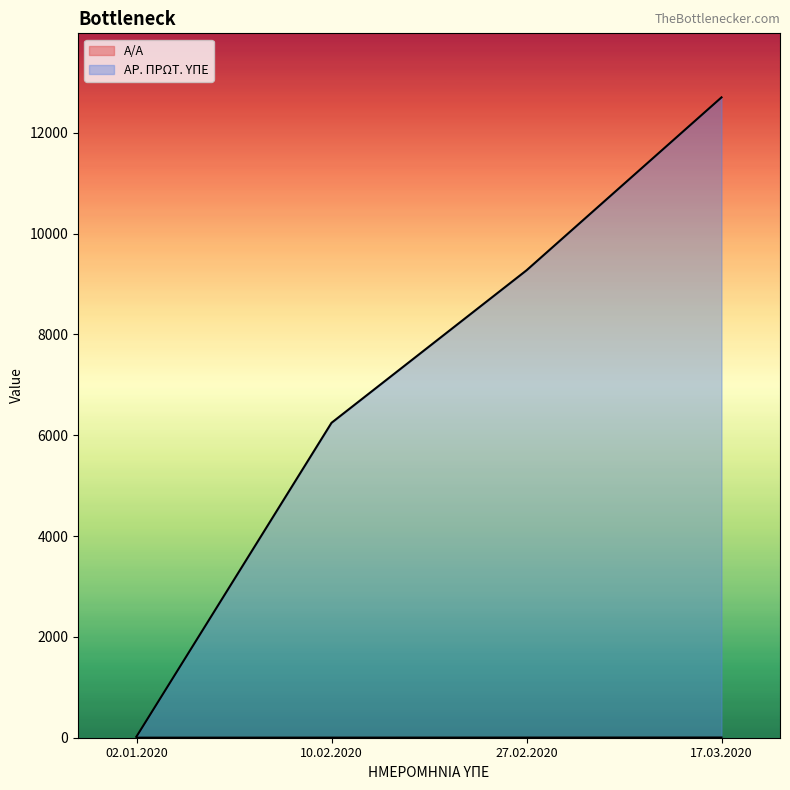

Reading left to right, extract all data points from this chart.

Α/Α: 1	2	3	4
ΑΡ. ΠΡΩΤ. ΥΠΕ: 24	6247	9272	12703